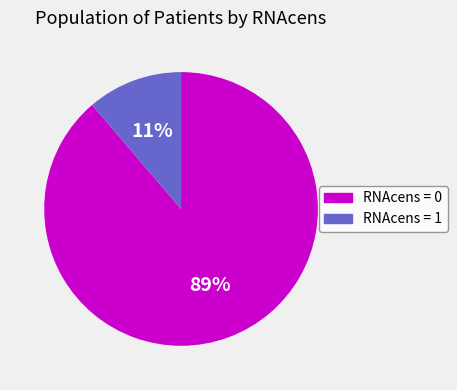

Is the sum of RNAcens = 1 and RNAcens = 0 greater than half?

Yes